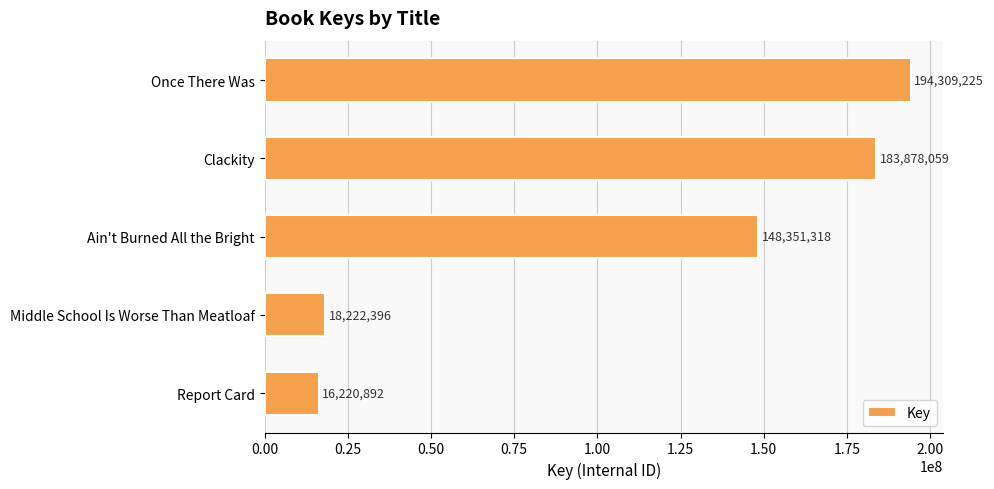

Does the chart contain stacked bars?

No